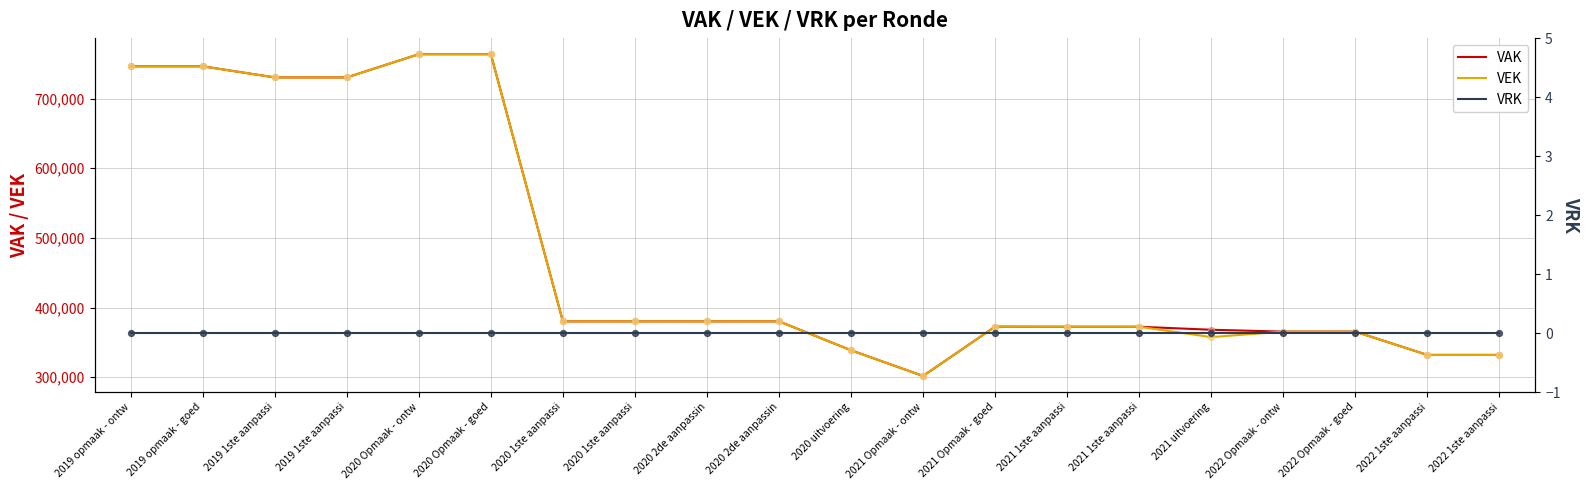

What are all the series names shown in the legend?

VAK, VEK, VRK